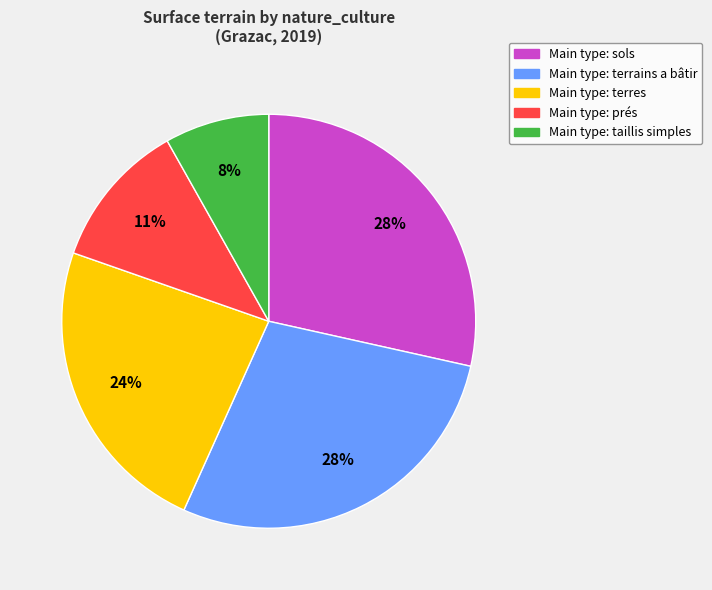

Is there any slice that represents more than half of the pie?

No